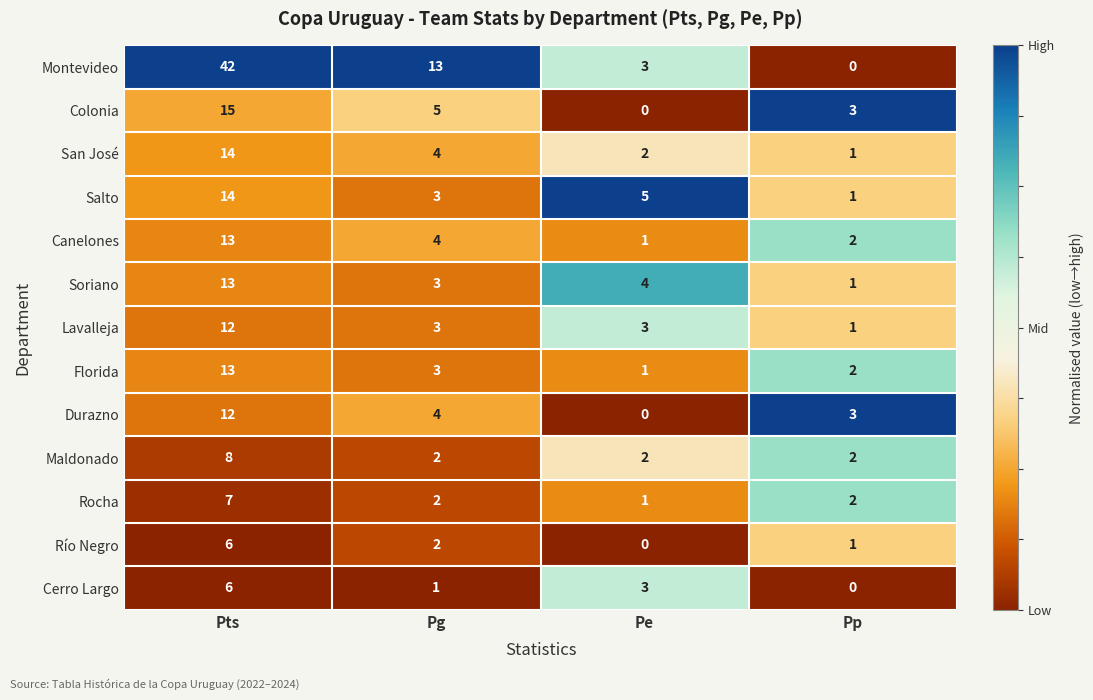

The Salto series shows 14 at Pts. True or false?

True